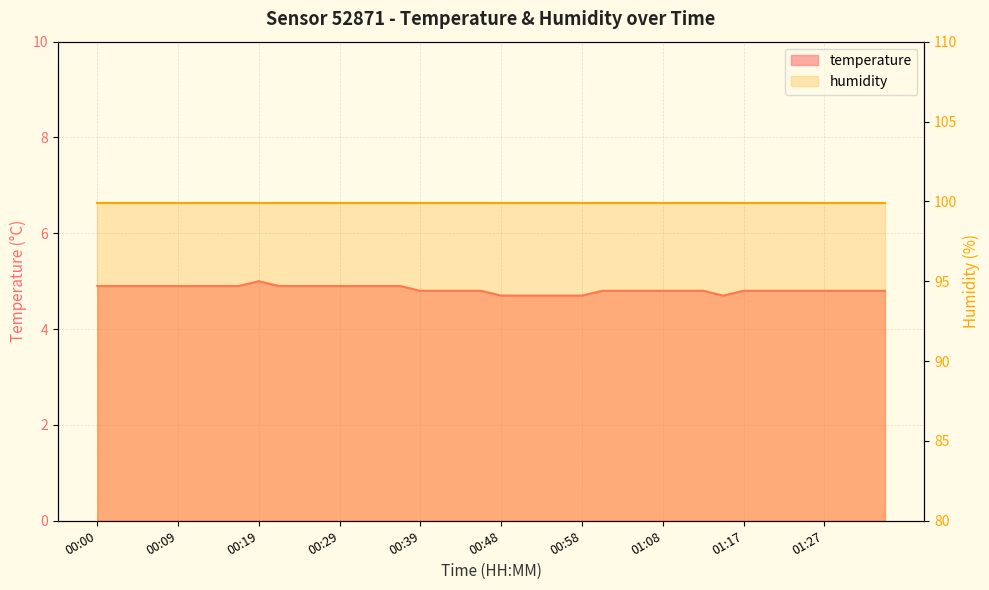

Which category has the lowest value across all series?

00:48